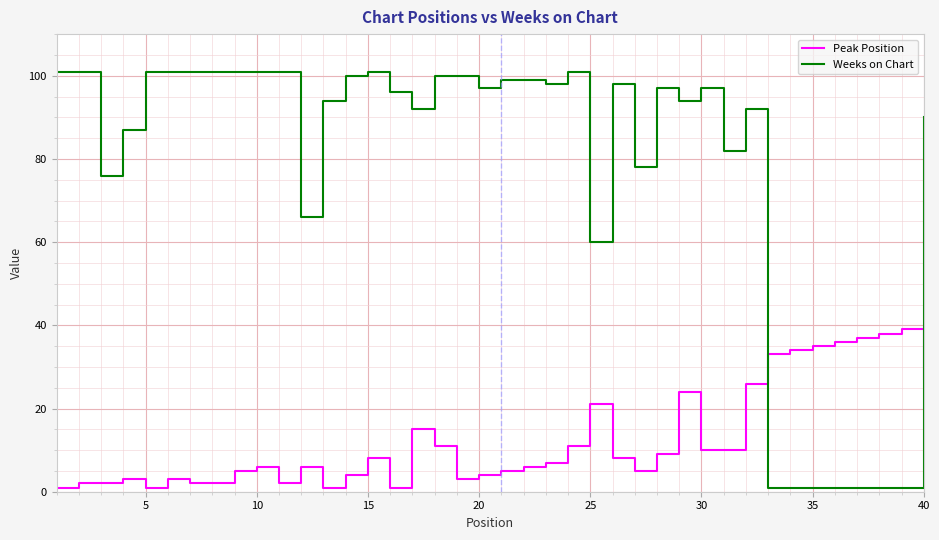

True or false: Peak Position and Weeks on Chart cross at least once.

True